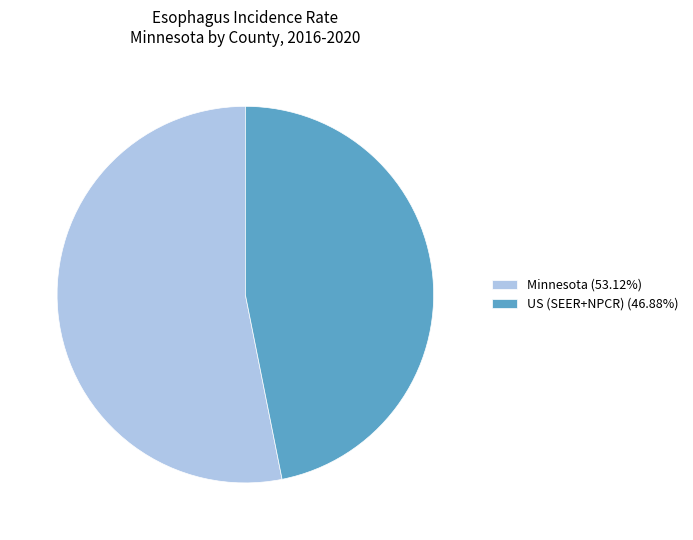

Is there a majority slice in this chart?

Yes